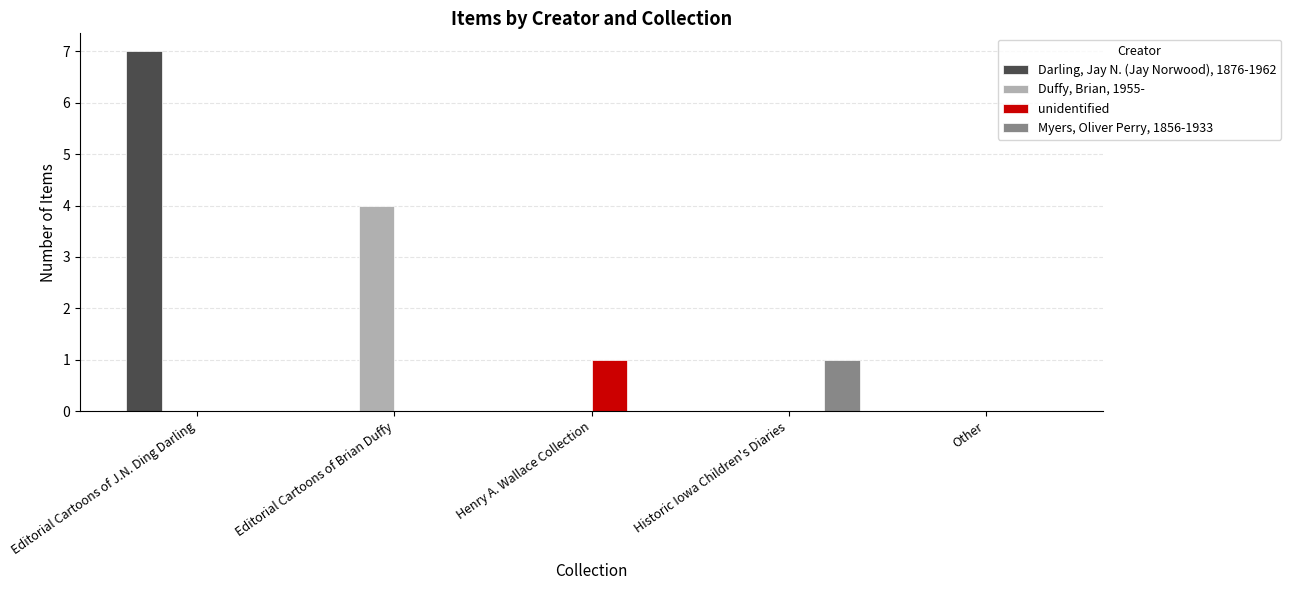

What is the sum of all Darling, Jay N. (Jay Norwood), 1876-1962 values?

7